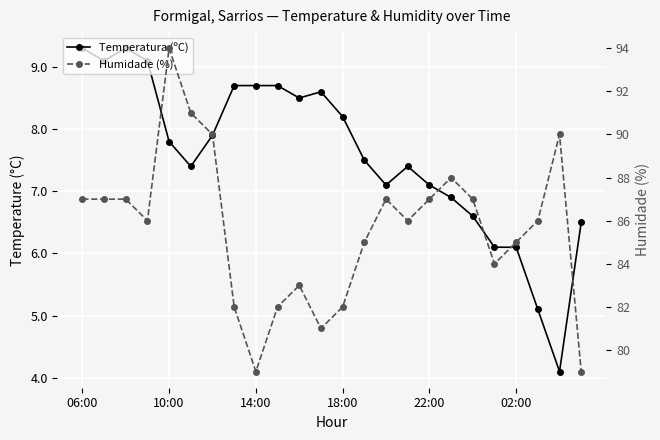

Rank the series by their maximum value, from lowest to highest.

Temperatura (ºC), Humidade (%)